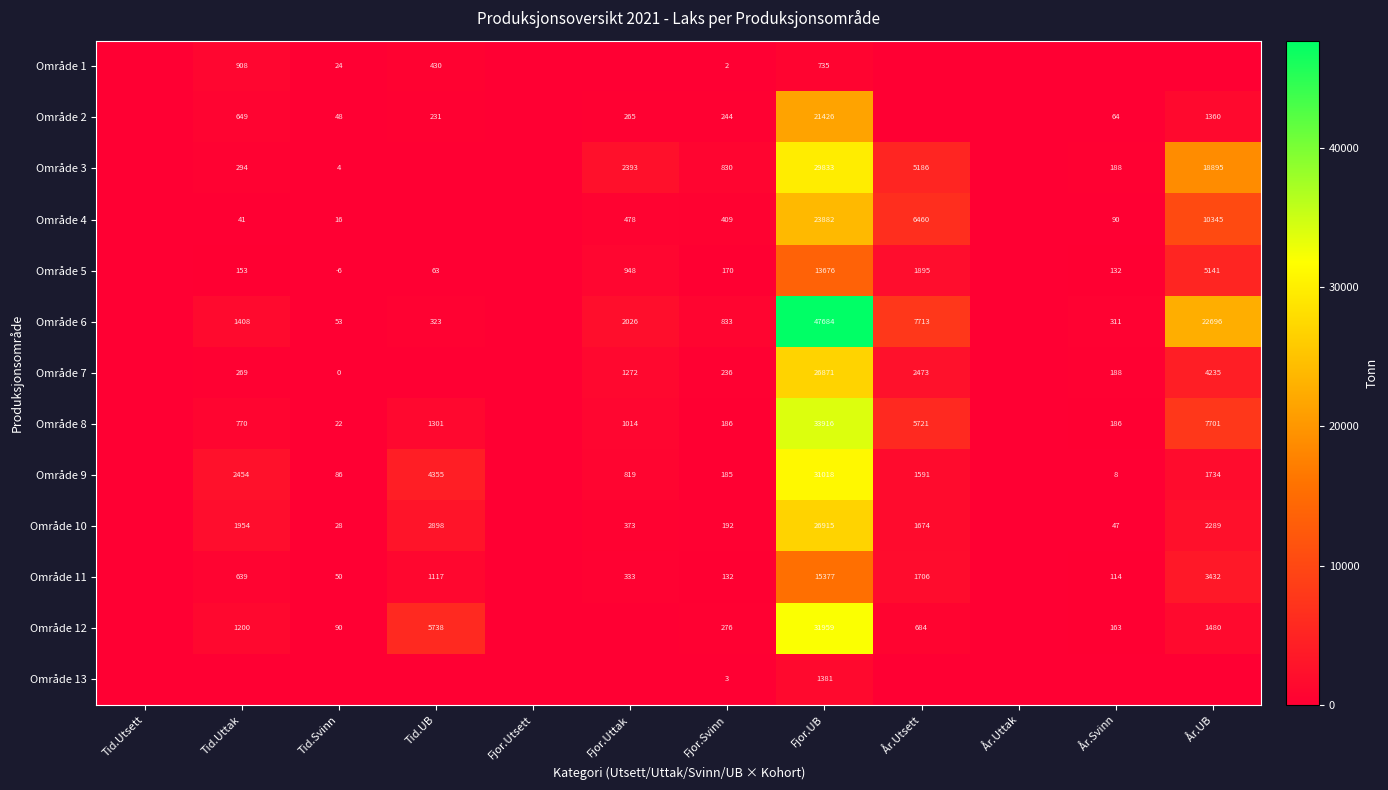

The Område 4 series shows 23882 at Fjor.UB. True or false?

True